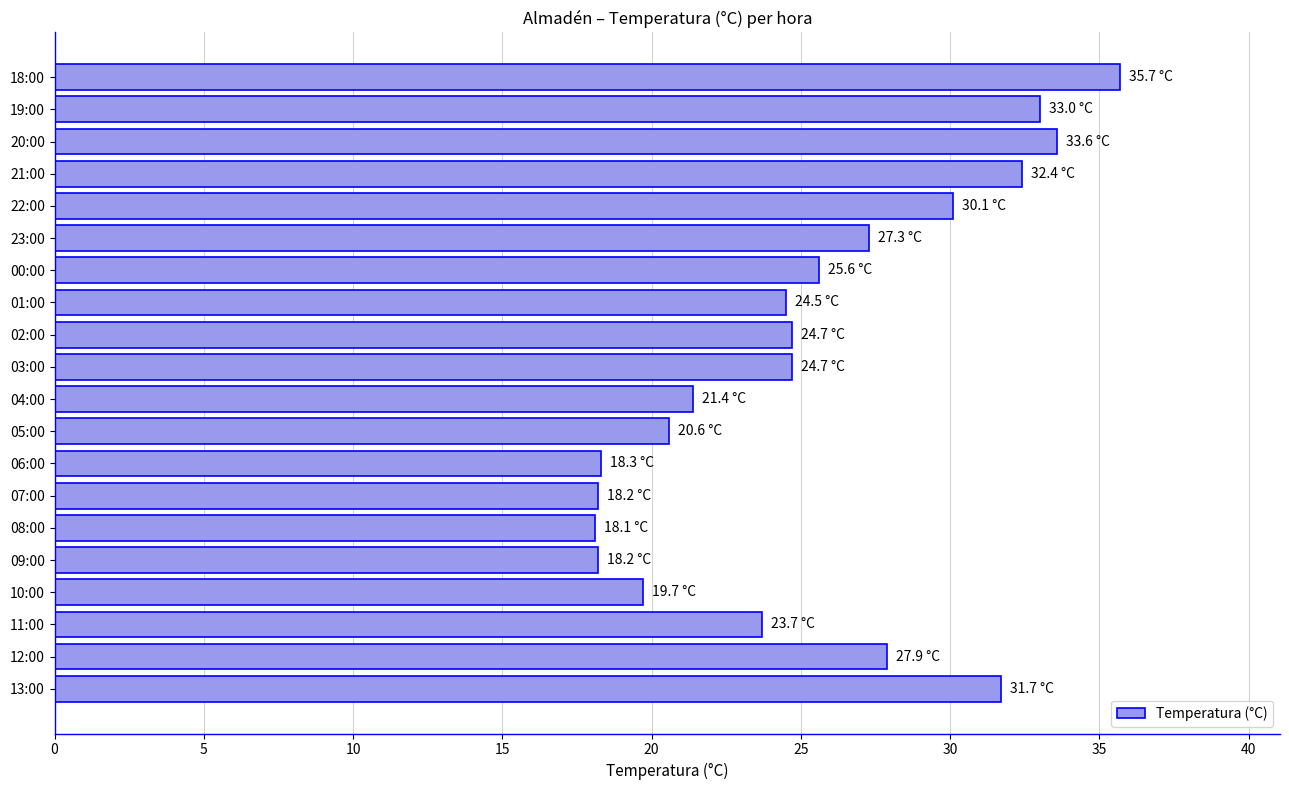

The chart shows a value of 9.3 at 02:00. True or false?

False